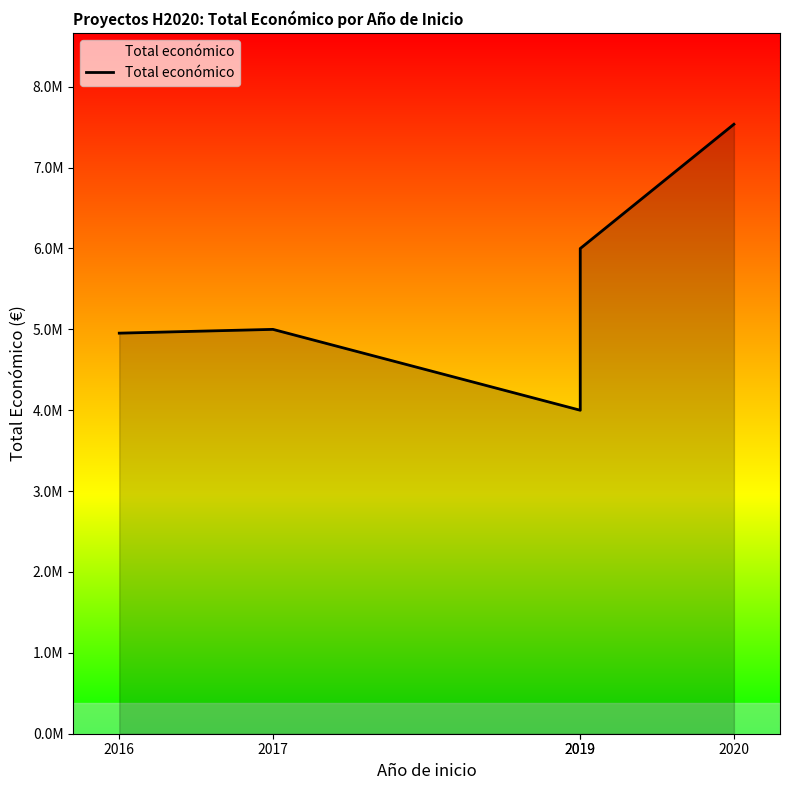

The value at 2019 is 5999753. True or false?

True